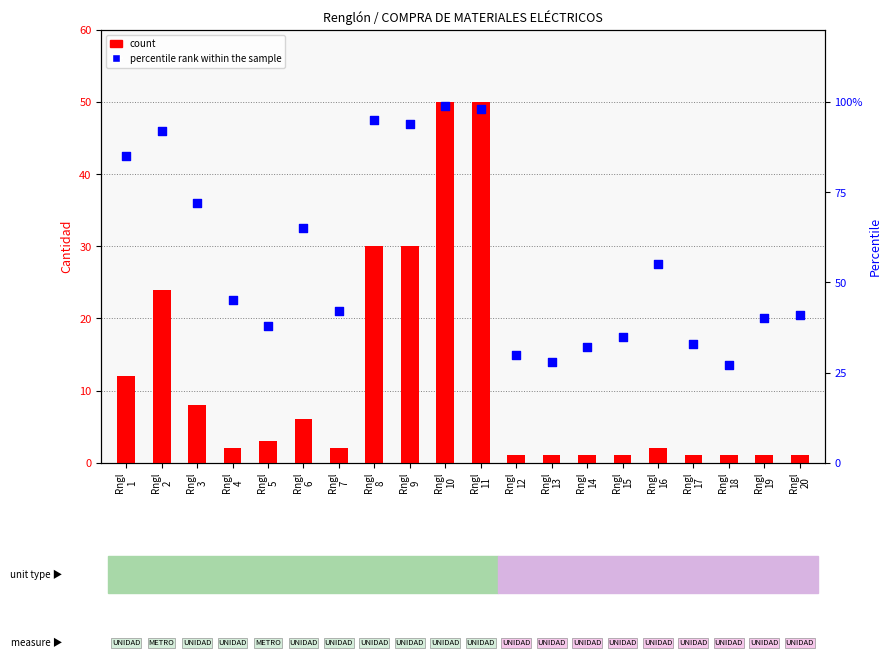

Which series contains the lowest Y value?

count